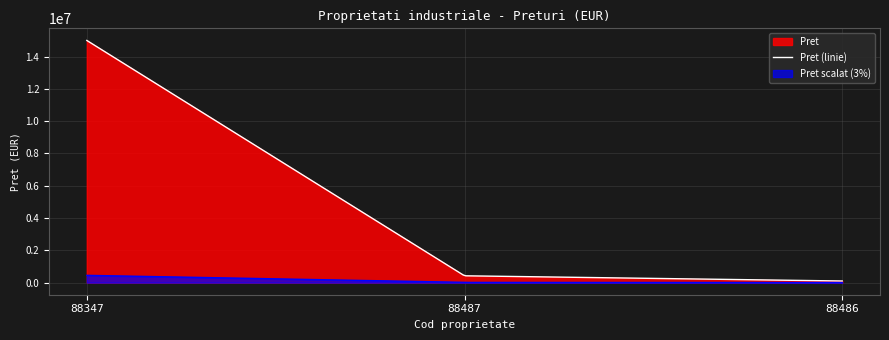

The chart shows a value of 422300 at 88487. True or false?

True